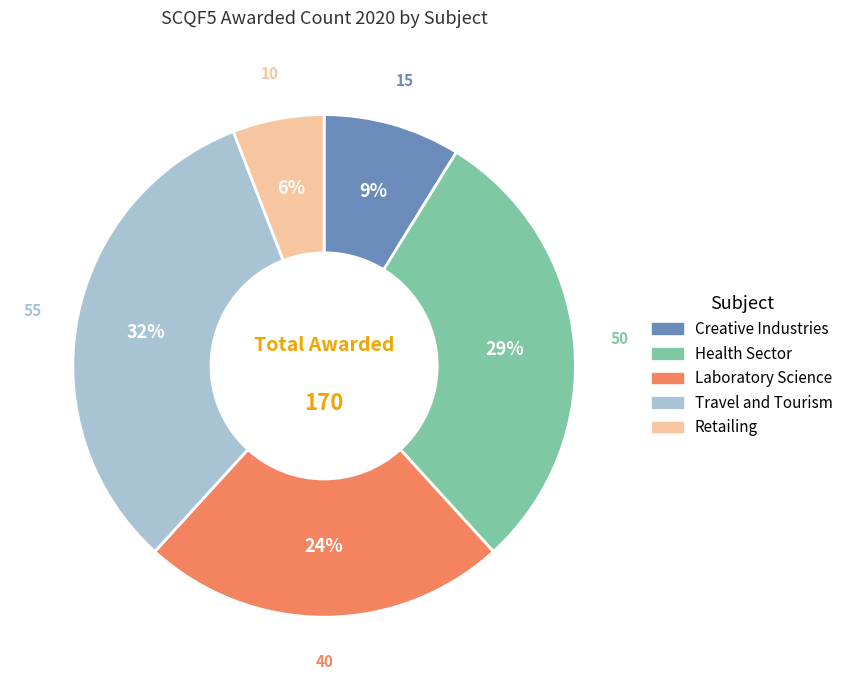

Is there any slice that represents more than half of the pie?

No